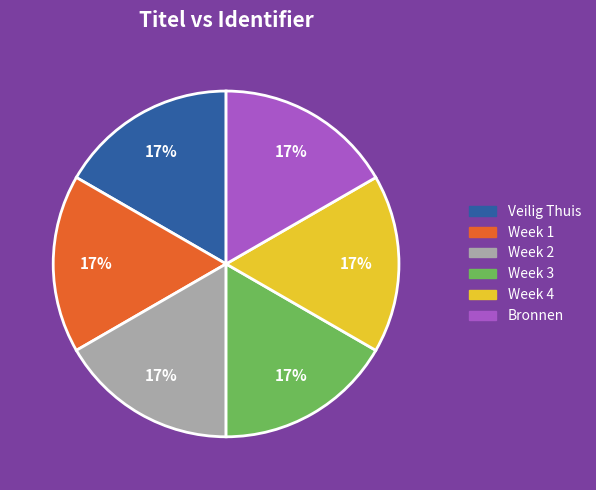

Is there any slice that represents more than half of the pie?

No